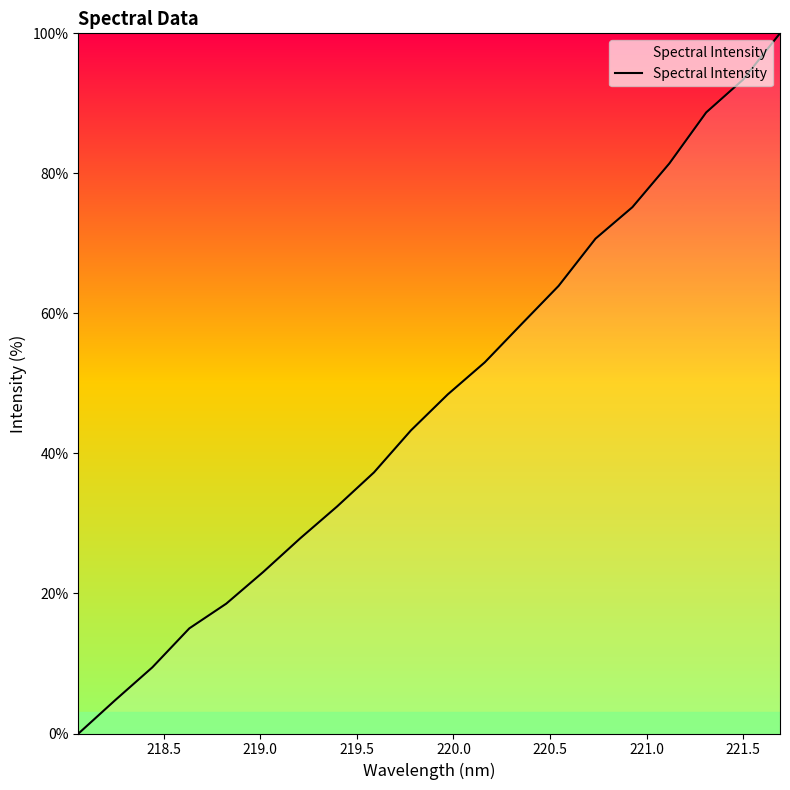

What is the maximum value shown in the chart?

100.0